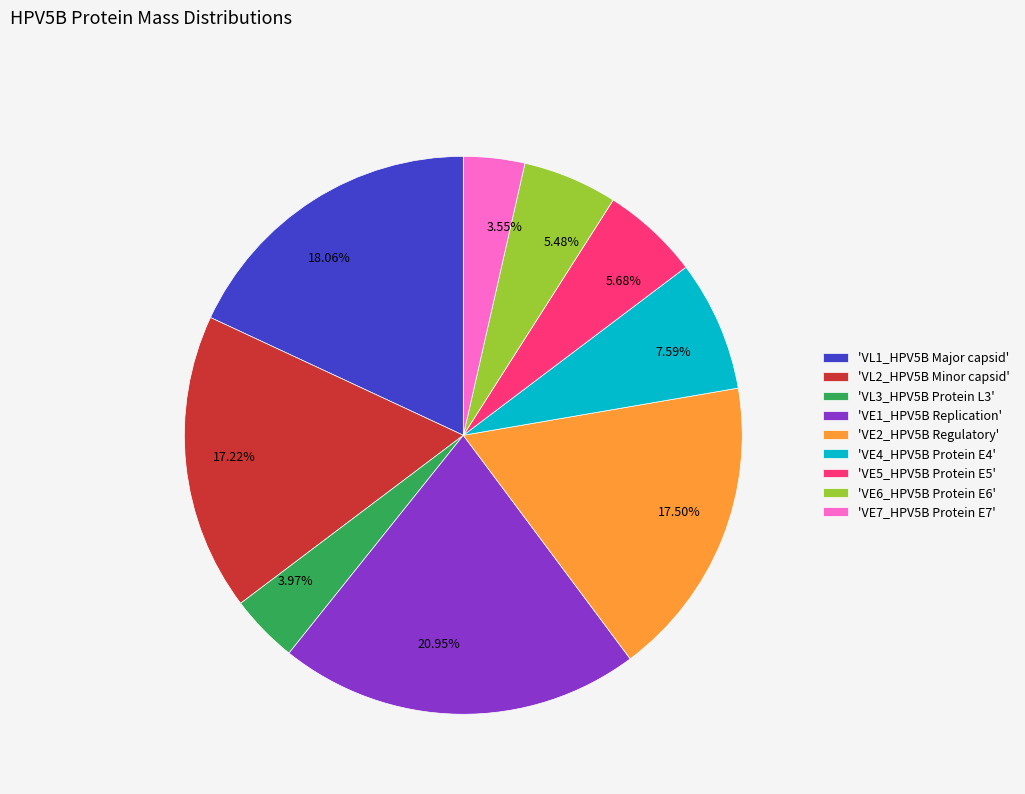

Is 17.50% the majority of the pie?

No